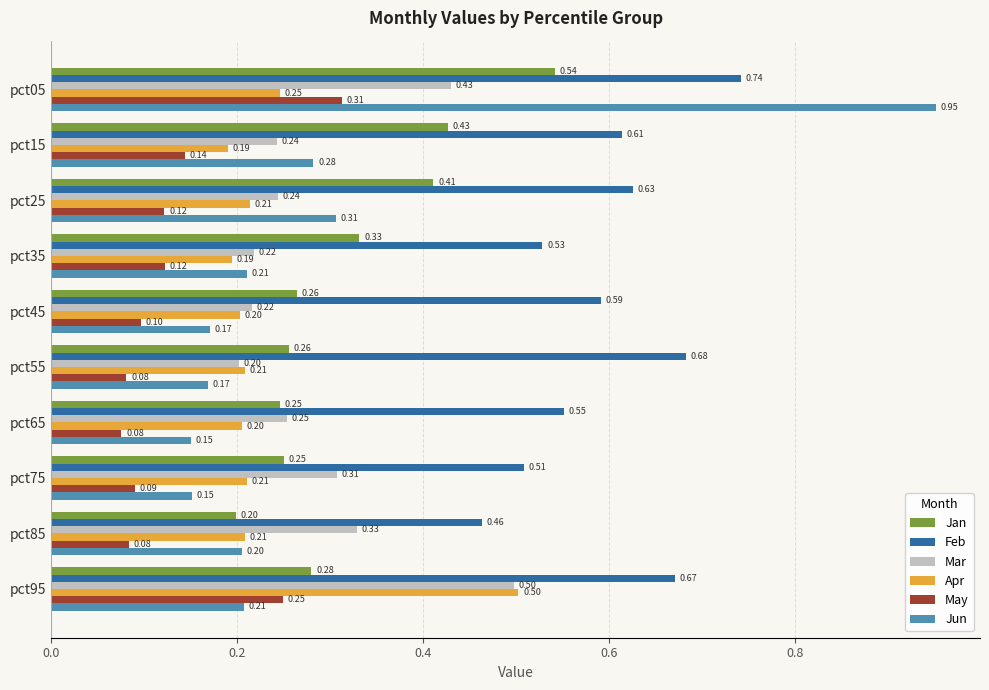

What is the sum of all May values?

1.4